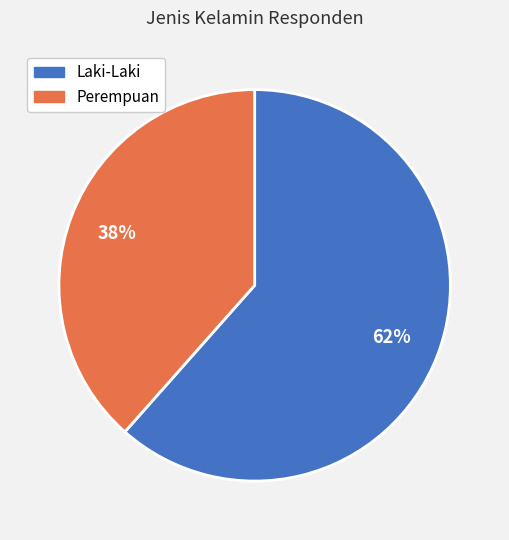

To the nearest percent, what is the combined percentage of Perempuan and Laki-Laki?

100%